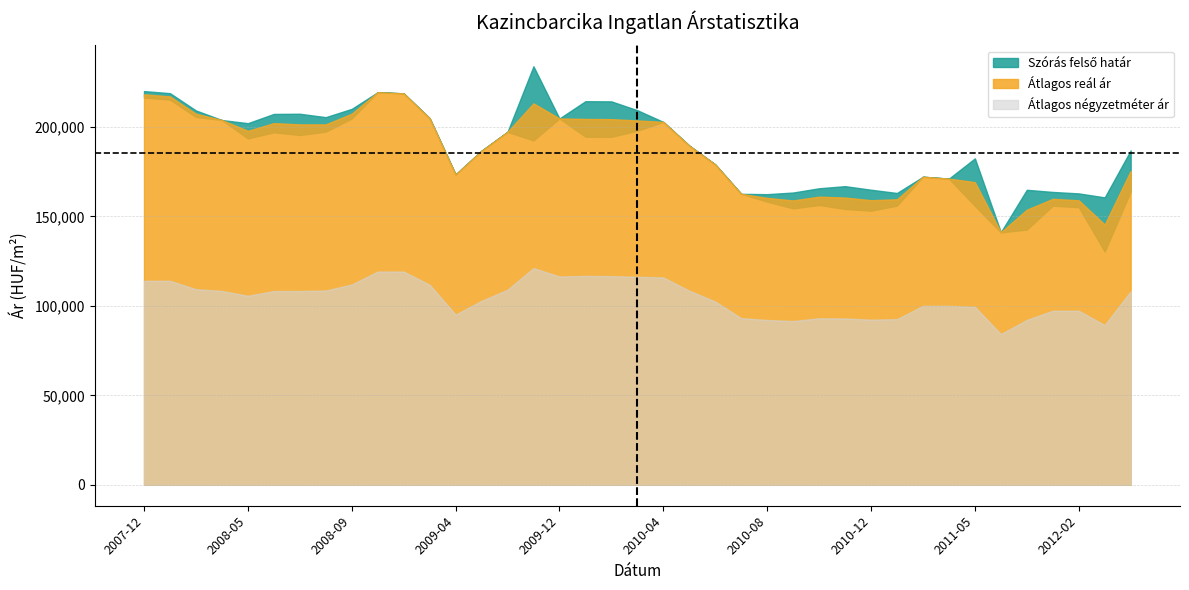

What is the smallest value displayed?

84247